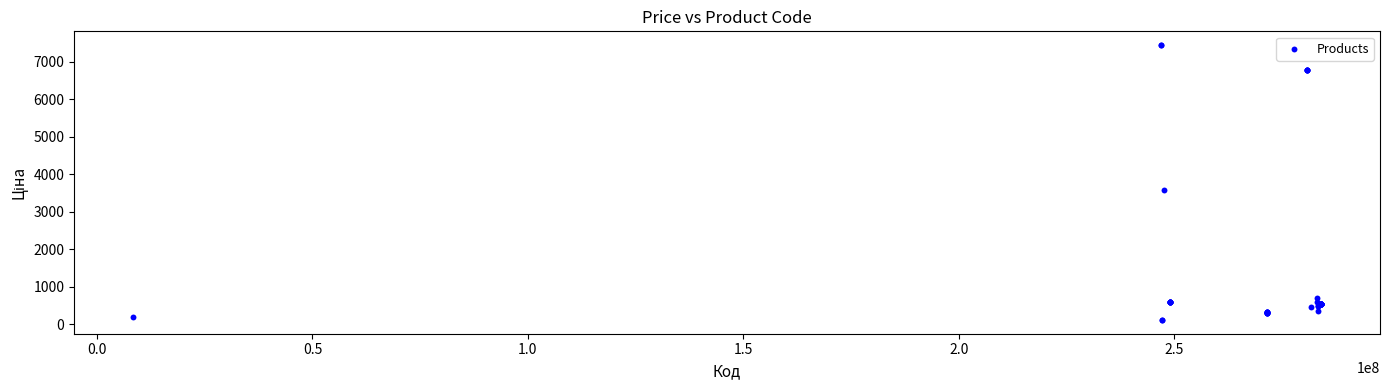

What Y value in the scatter plot is closest to 3778?

3573.6